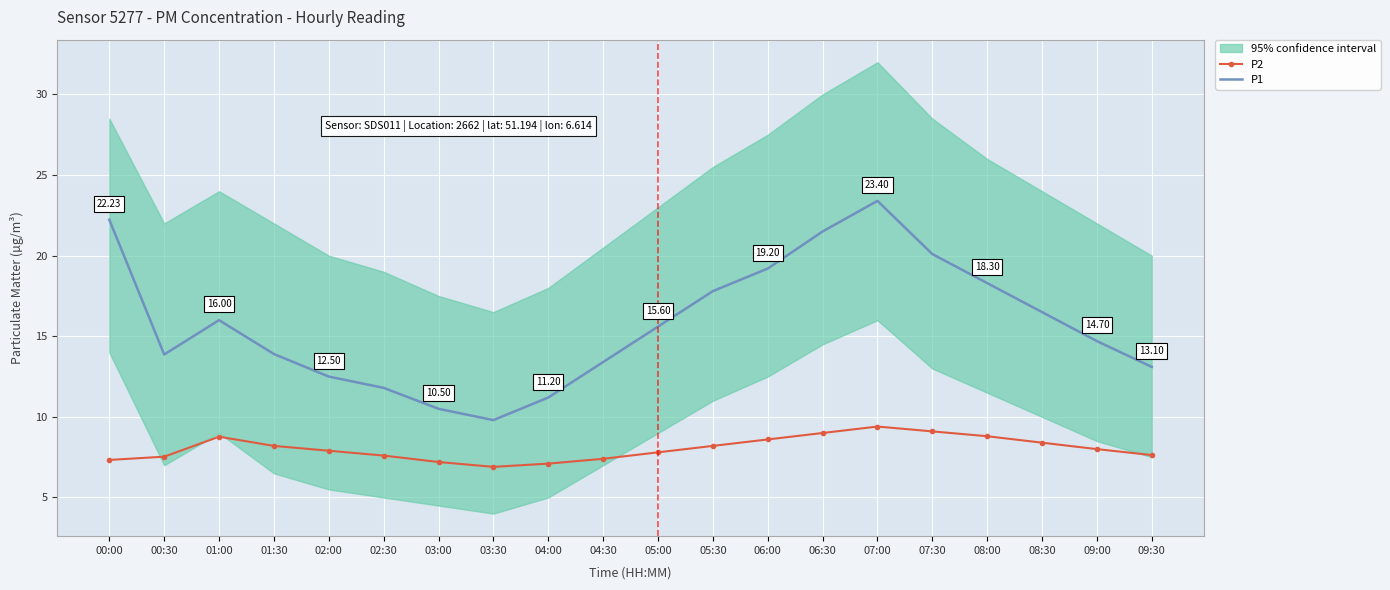

What is the total value across all series at 04:30?

20.8